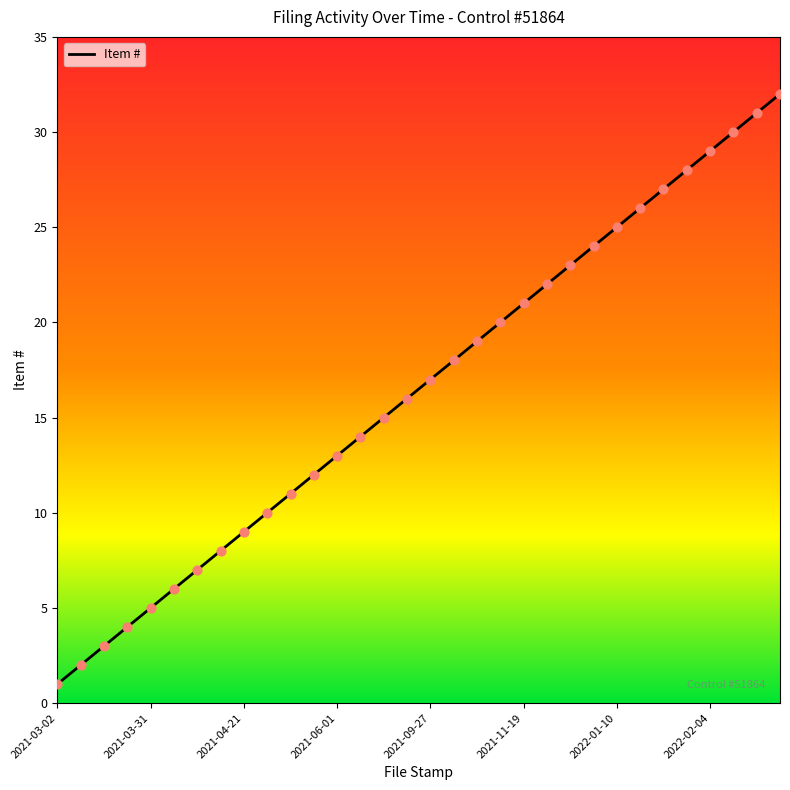

What is the greatest value displayed?

32